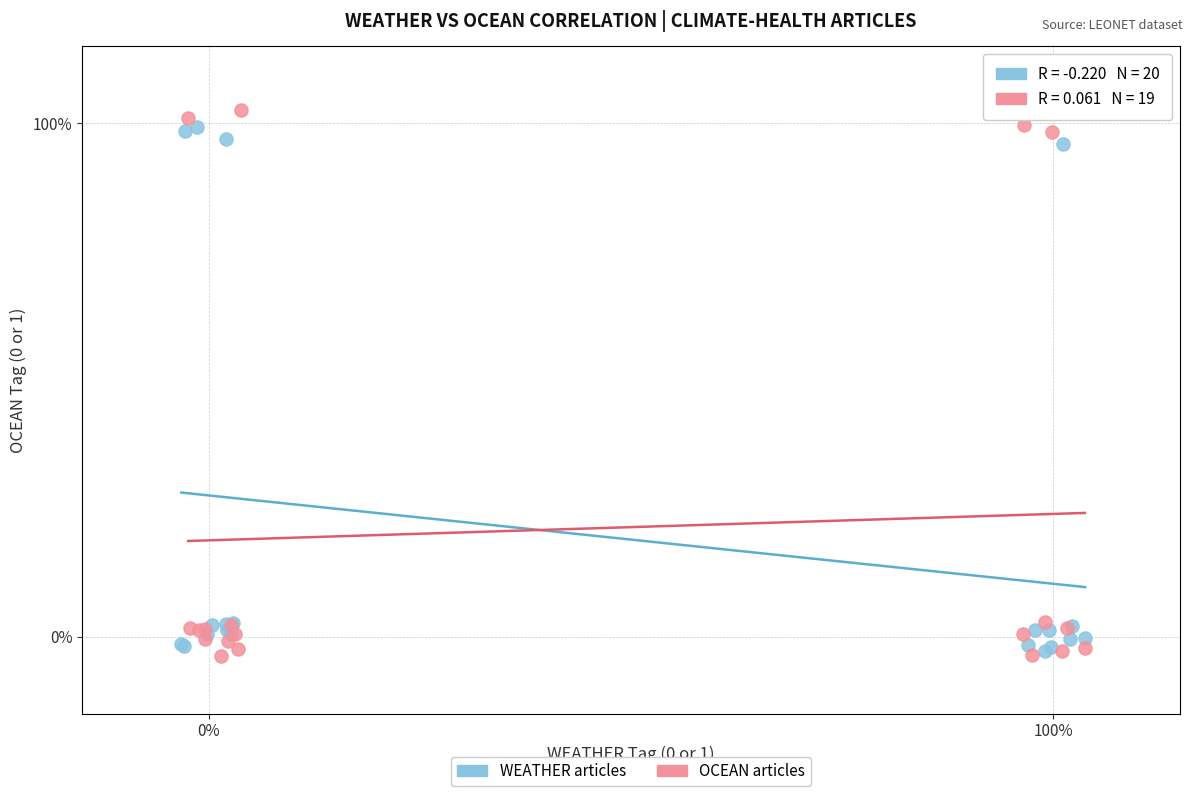

What are all the series names shown in the legend?

WEATHER articles, OCEAN articles